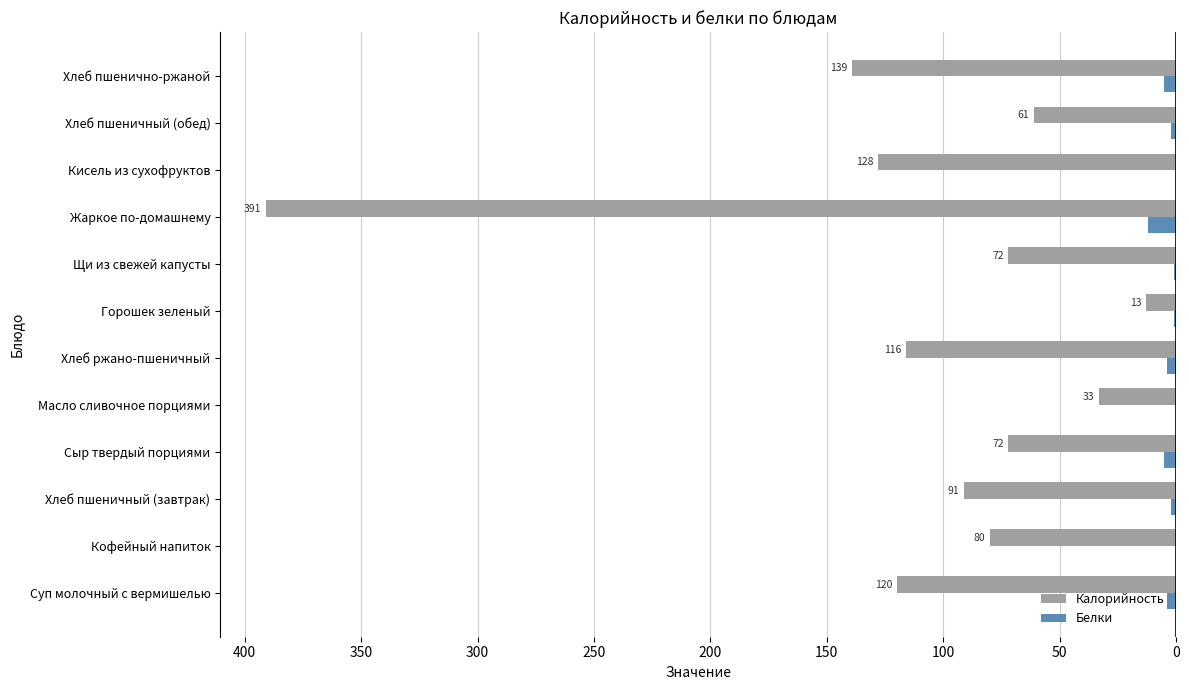

What is the total value across all series at Сыр твердый порциями?

77